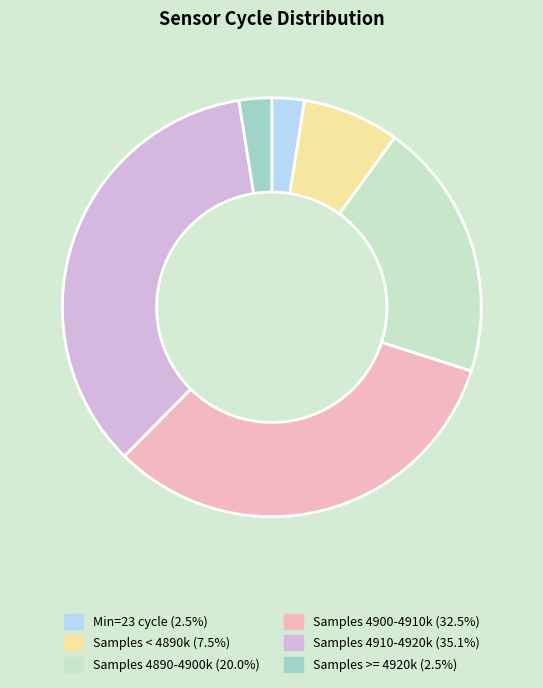

Does any single category account for the majority?

No